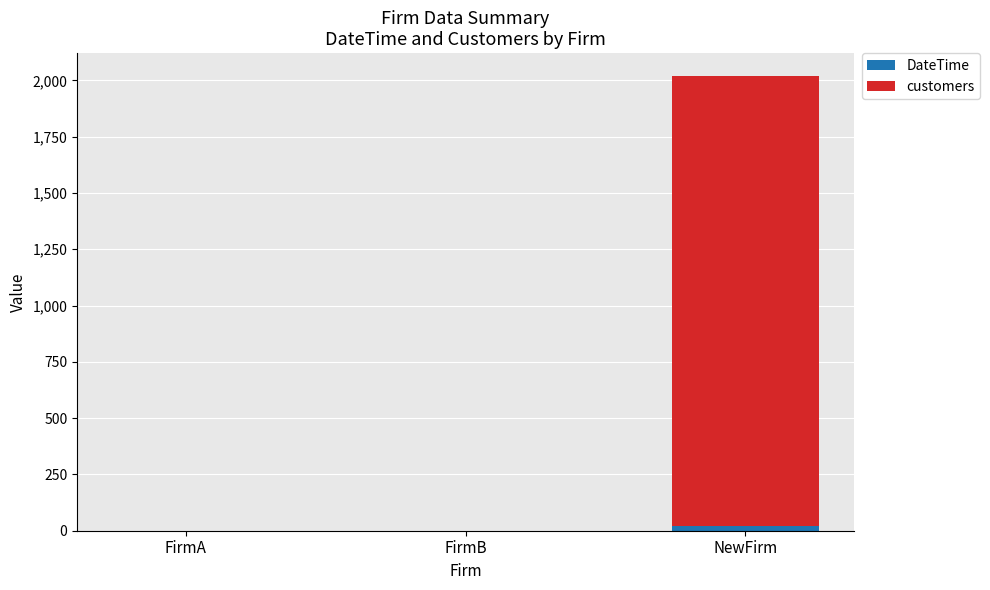

At which category is the sum across all series the highest?

NewFirm